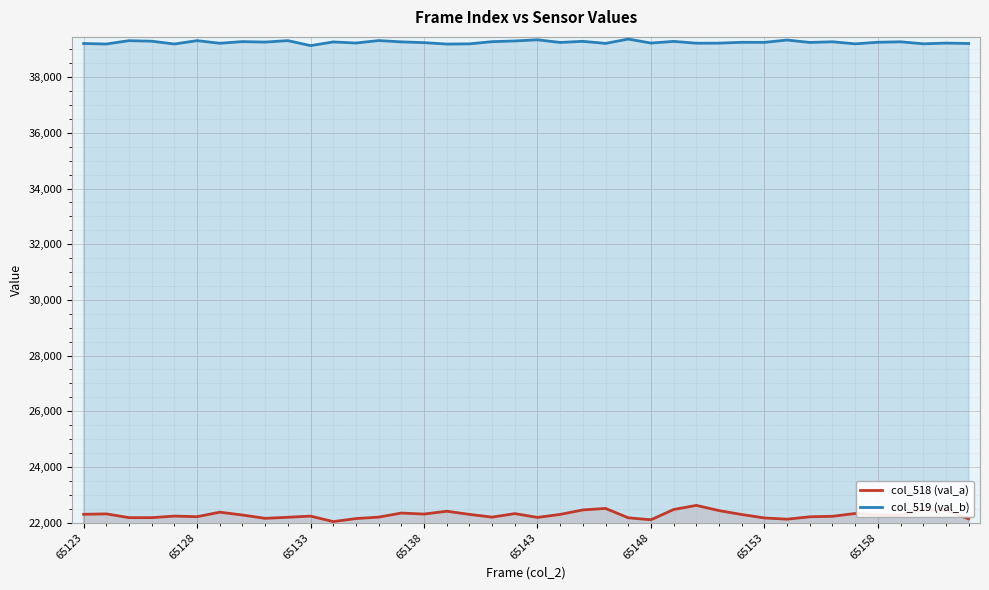

Where is col_518 (val_a) nearest to the value 22327?

34